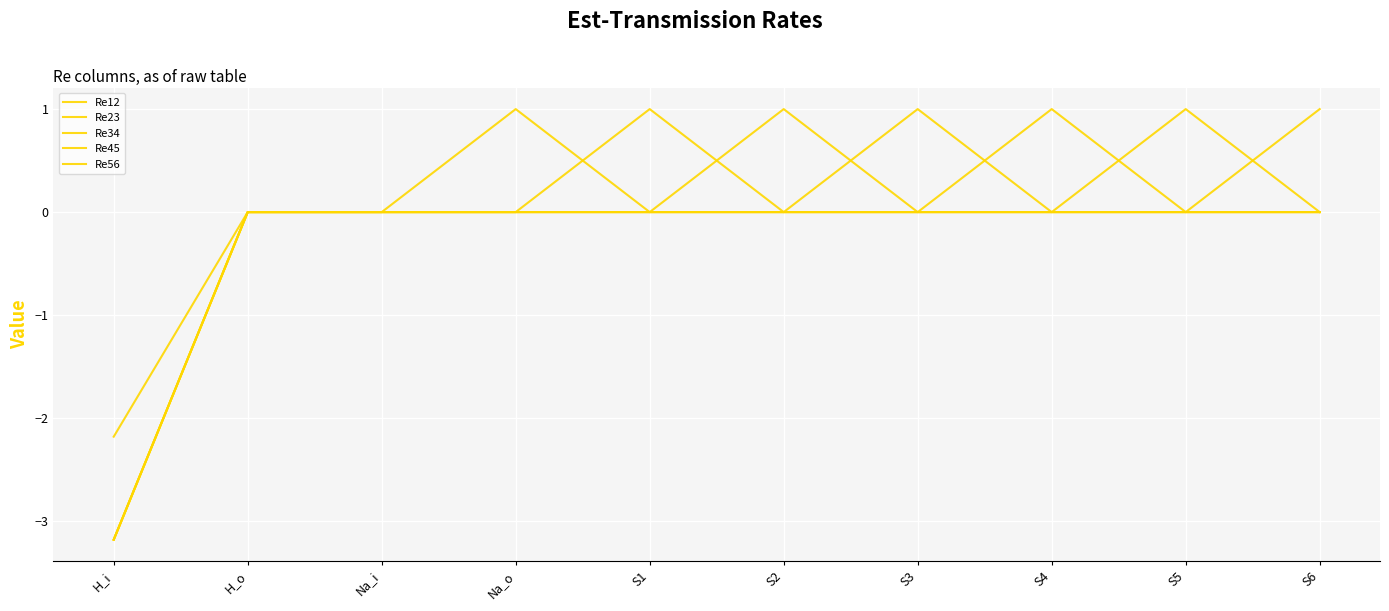

Between S1 and S2, which series saw the biggest shift?

Re12